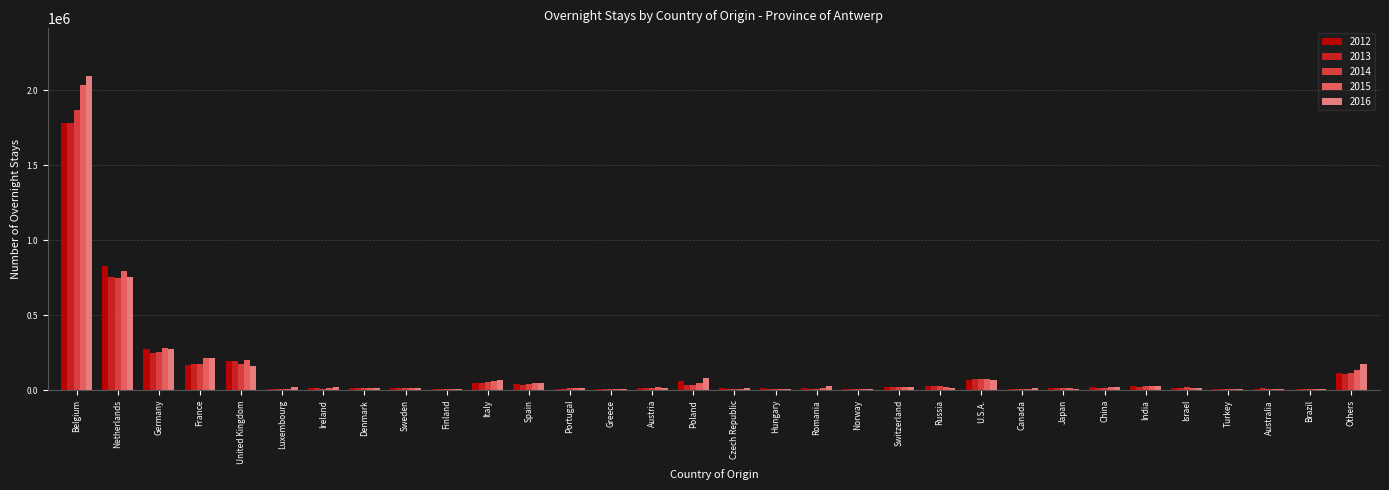

At which label does 2016 reach its peak?

Belgium